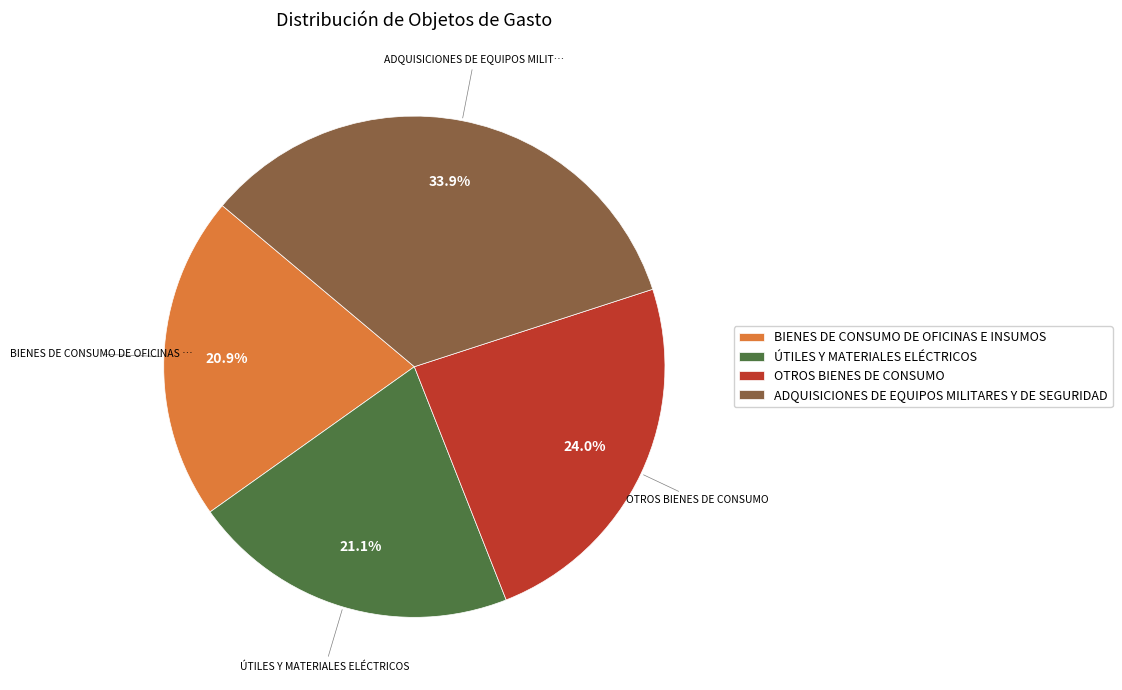

To the nearest percent, what percentage of the pie is OTROS BIENES DE CONSUMO?

24%